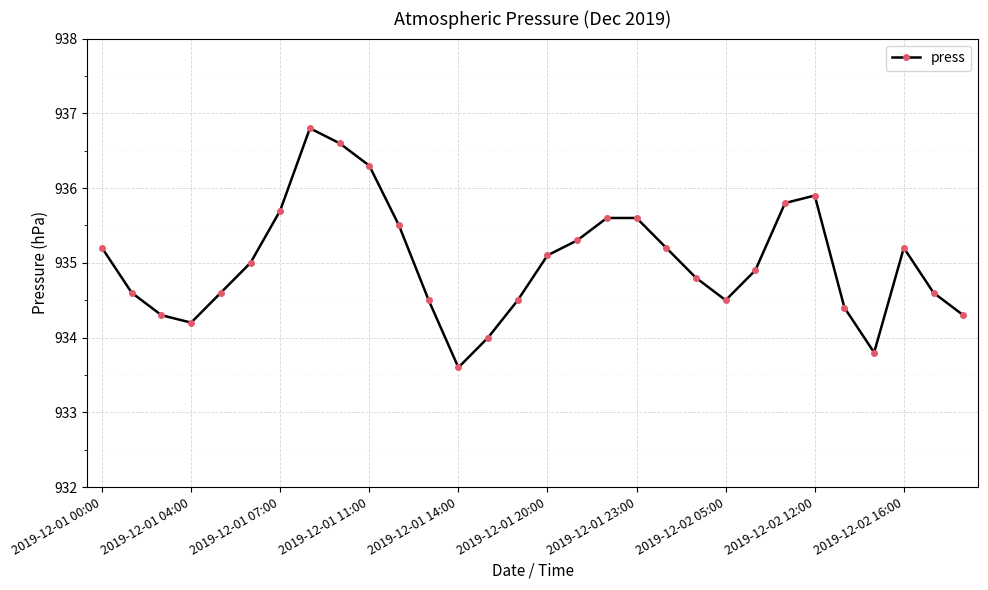

Reading left to right, list all the values displayed in this chart.

935.2	934.6	934.3	934.2	934.6	935.0	935.7	936.8	936.6	936.3	935.5	934.5	933.6	934.0	934.5	935.1	935.3	935.6	935.6	935.2	934.8	934.5	934.9	935.8	935.9	934.4	933.8	935.2	934.6	934.3